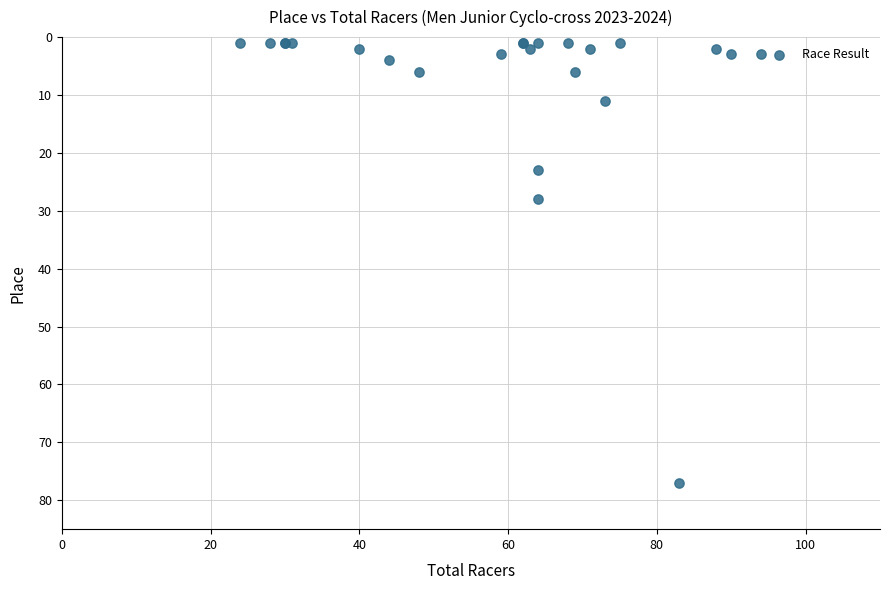

What Y value in the scatter plot is closest to 39?

28